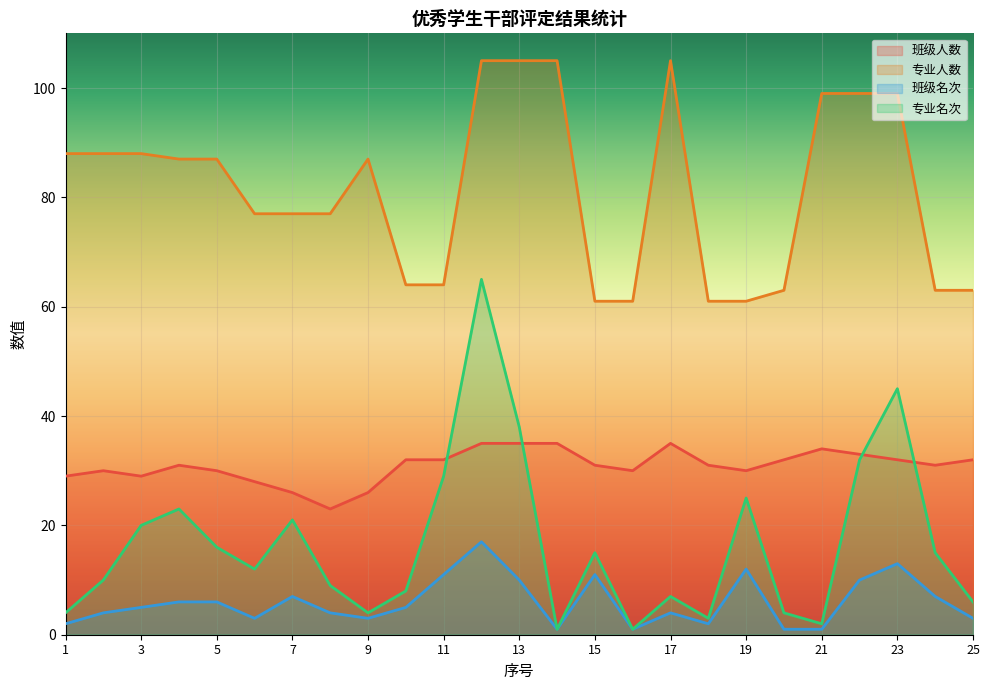

What is the maximum value shown in the chart?

105